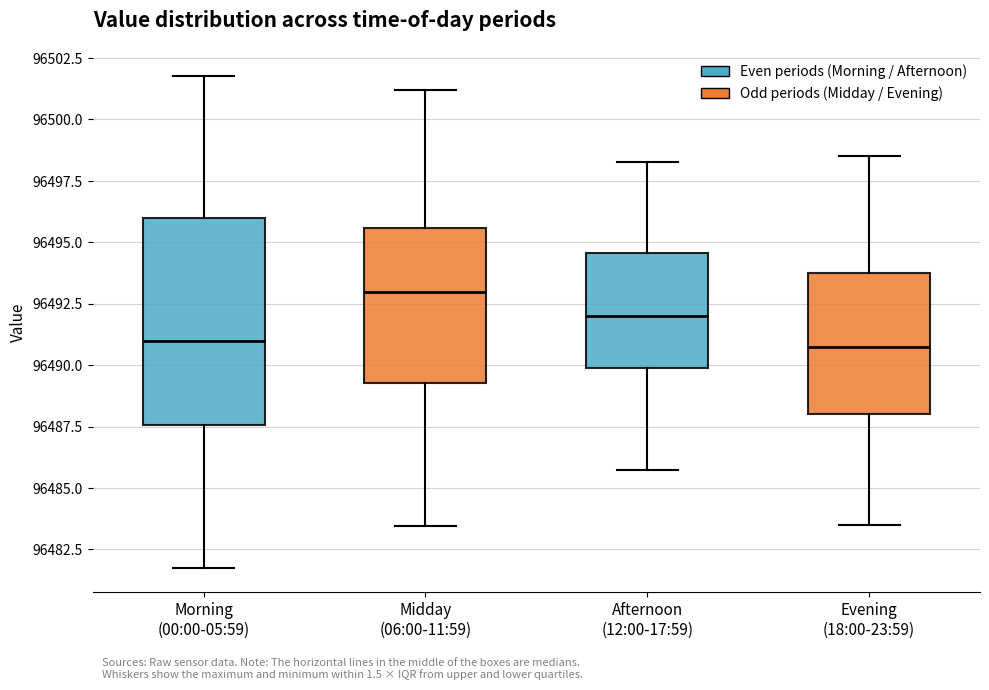

Where does the upper whisker of the box for Afternoon (12:00-17:59) end on the y-axis? The values are not printed on the chart, so give them approximately, as read against the axis.

96498.5